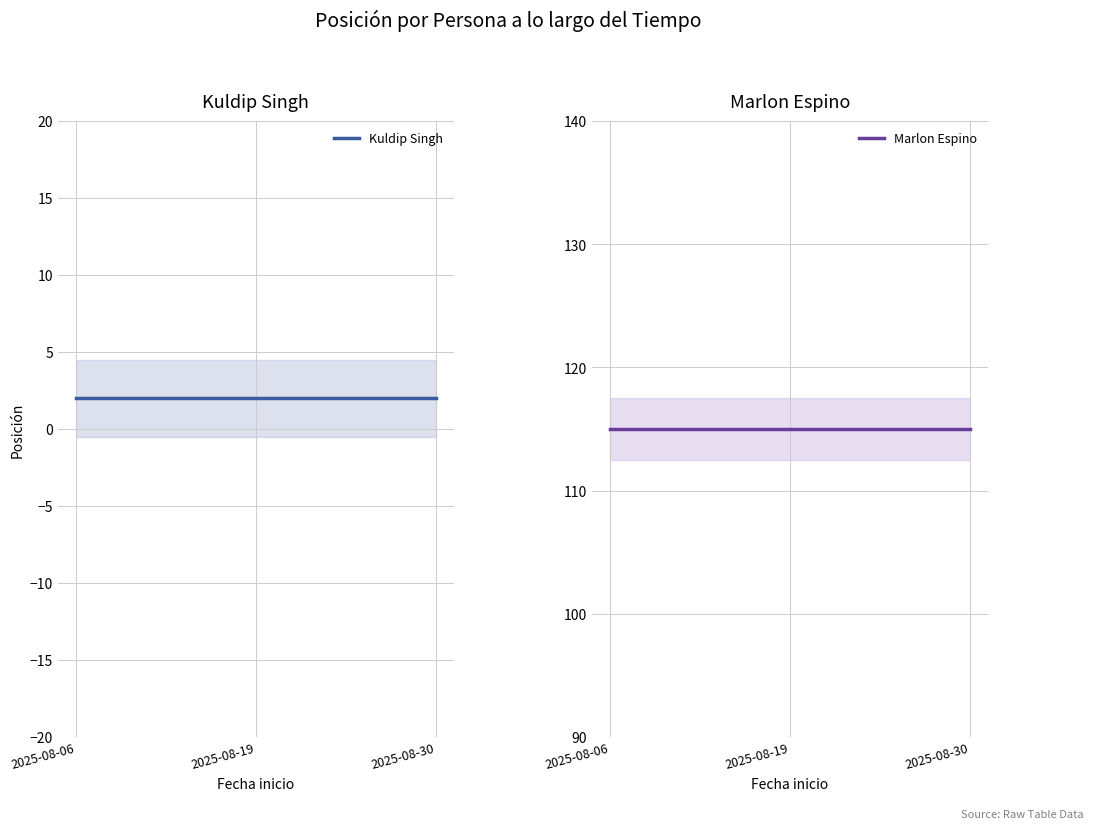

Is this an area chart (filled region under the line)?

No